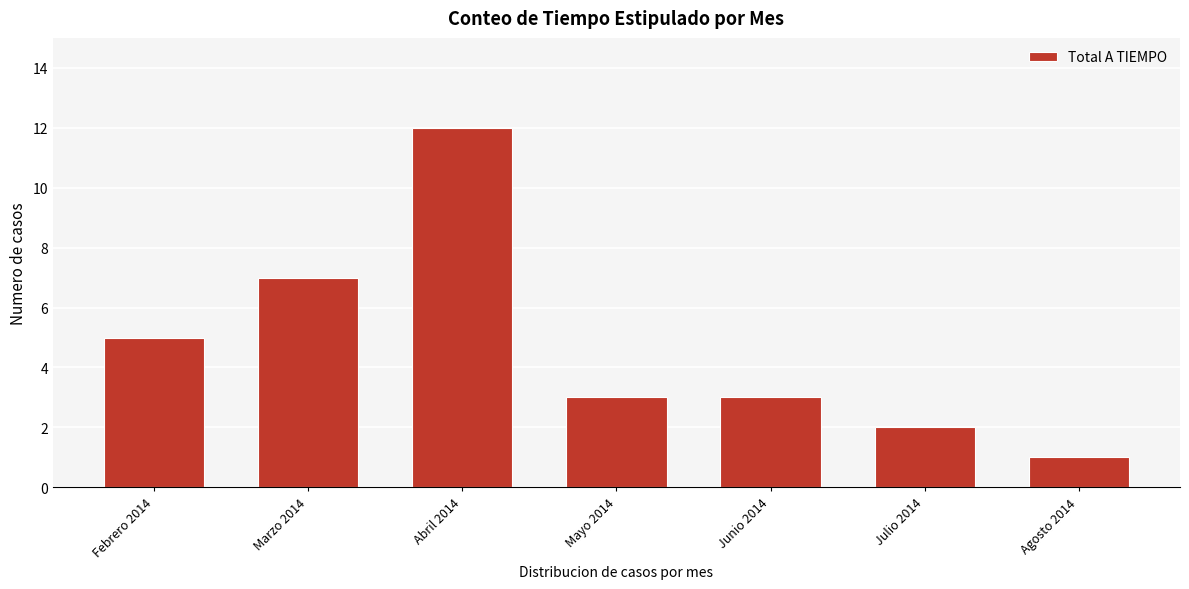

Reading left to right, what are all the values shown in this chart?

5	7	12	3	3	2	1